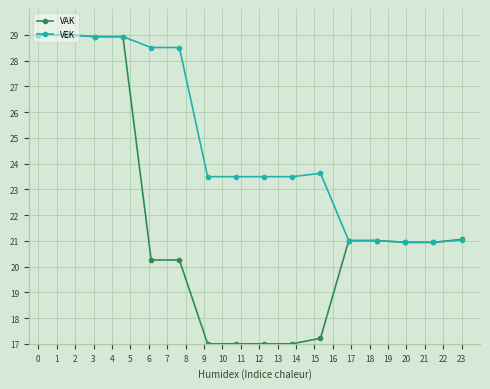

What is the value of the VAK point at the 12th from the left?

21.0